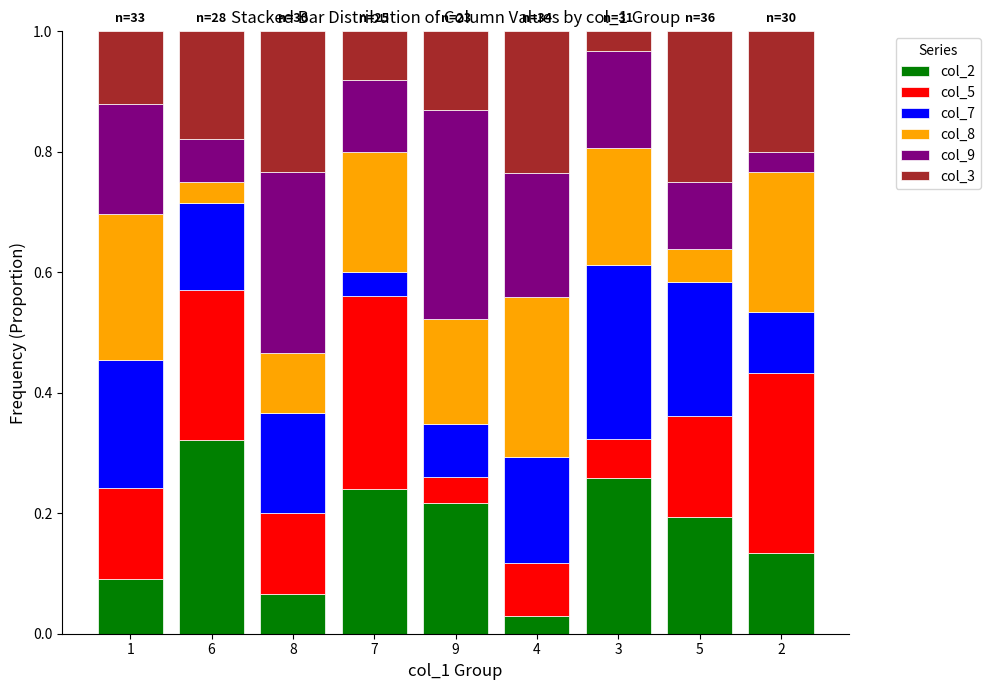

Does the chart contain any negative values?

No